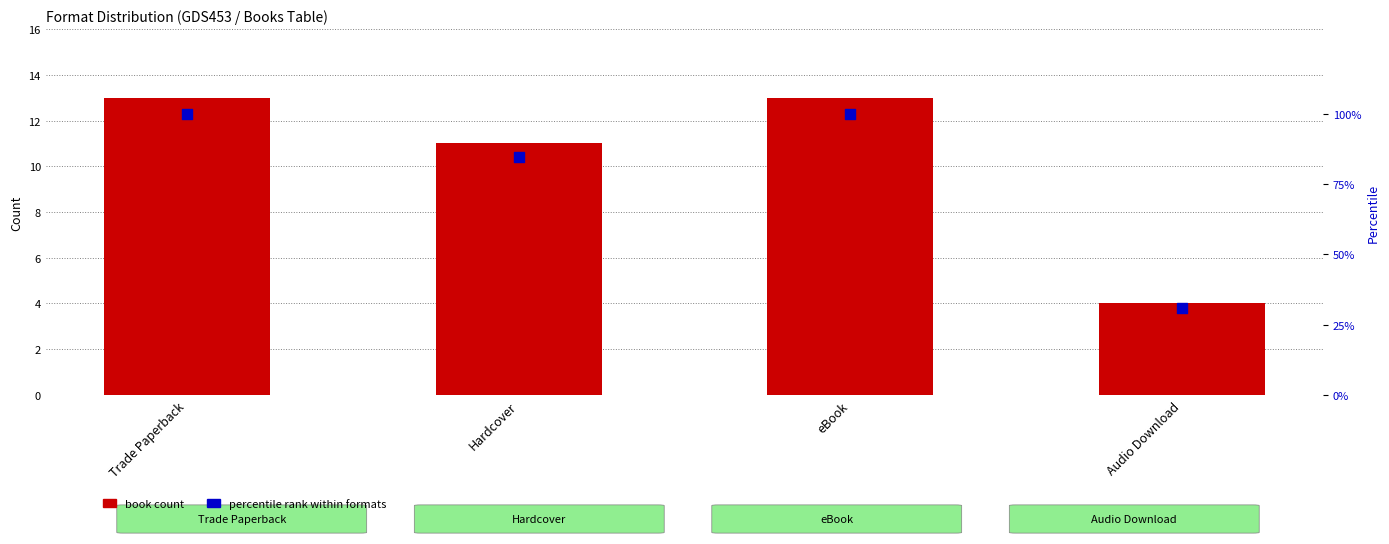

Which series has the largest total across all categories?

Percentile rank